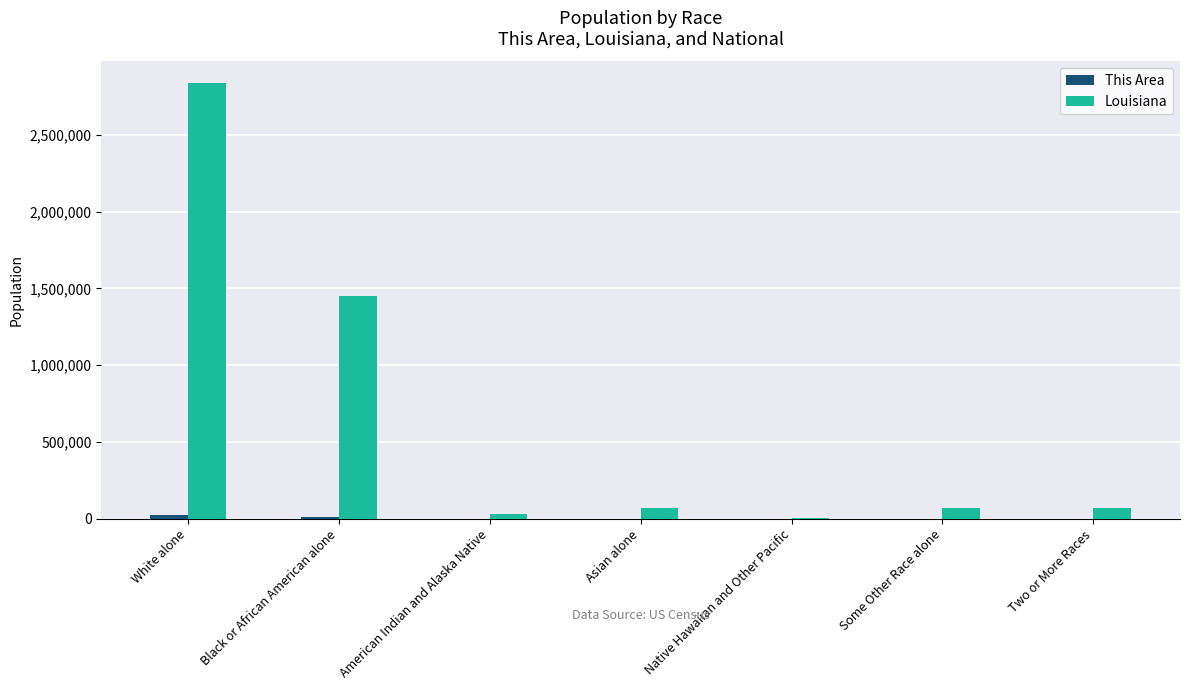

At which label is Louisiana closest to 1419077?

Black or African American alone